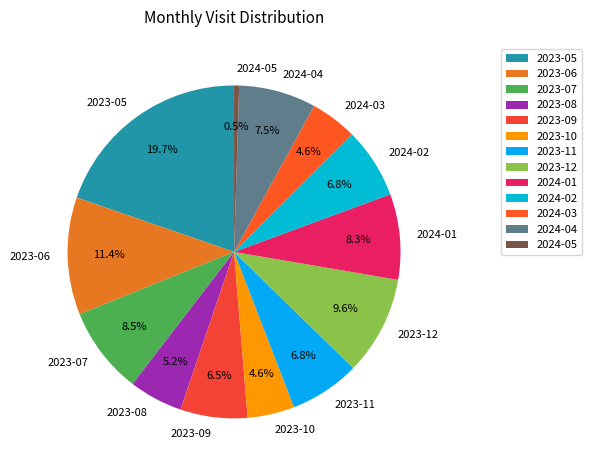

Do 2024-03 and 2023-12 together represent more than half of the pie?

No